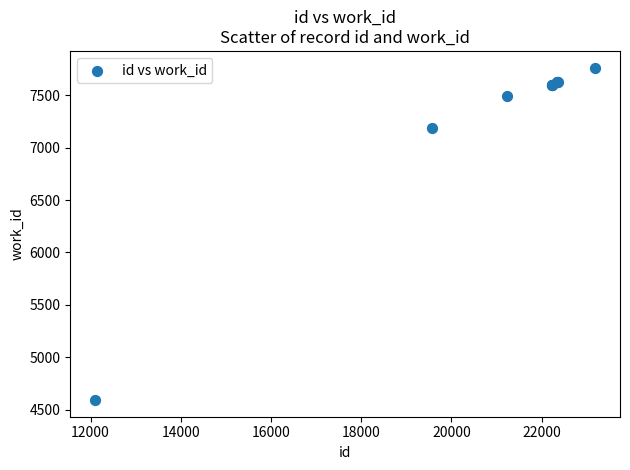

What Y value in the scatter plot is closest to 6177?

7184